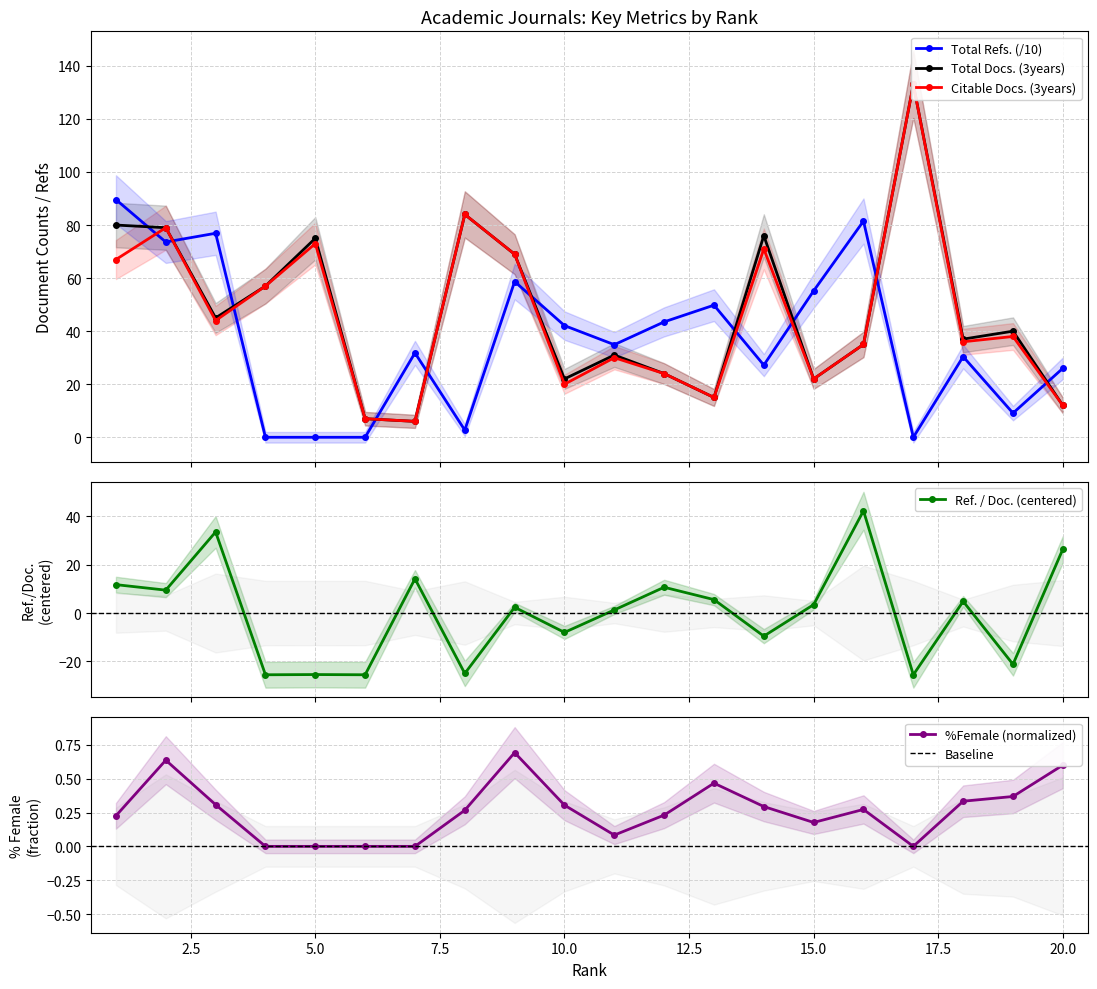

What are all the series names shown in the legend?

Citable Docs. (3years), Total Docs. (3years), Total Refs., Ref. / Doc., %Female